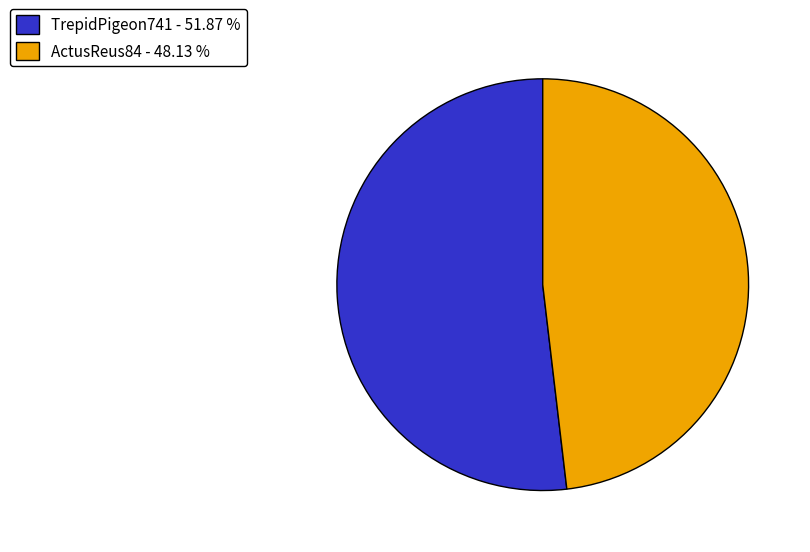

How many segments does this pie chart have?

2